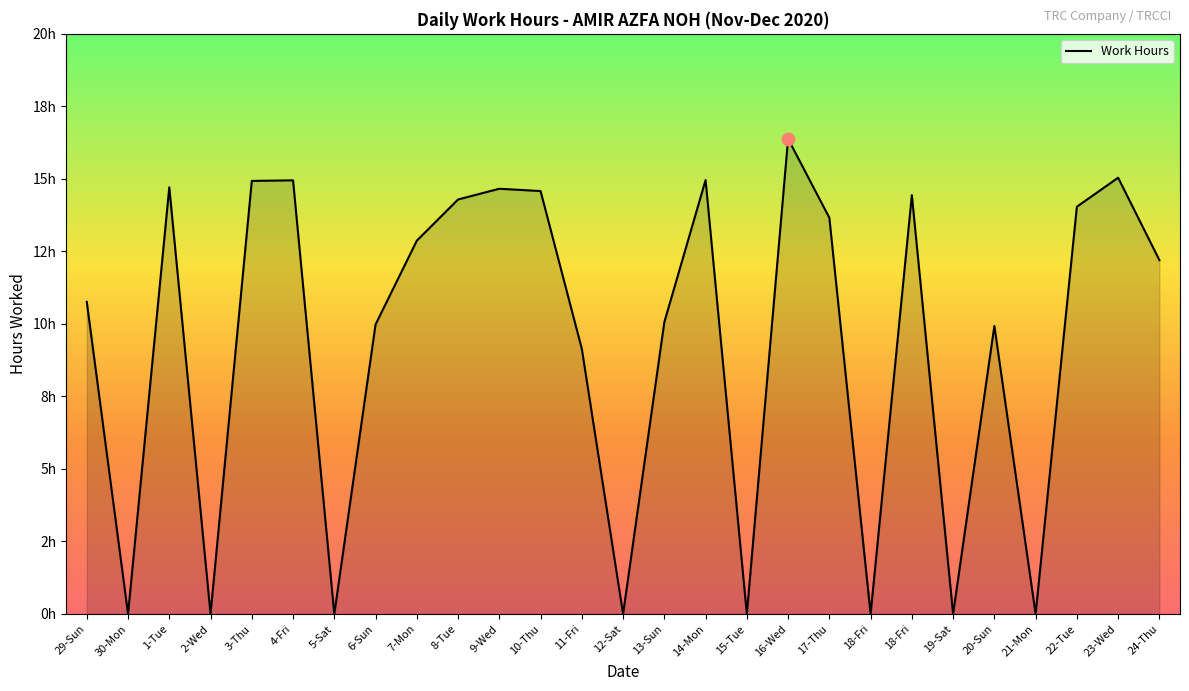

What is the change in value from 11-Fri to 24-Thu?

+3.1